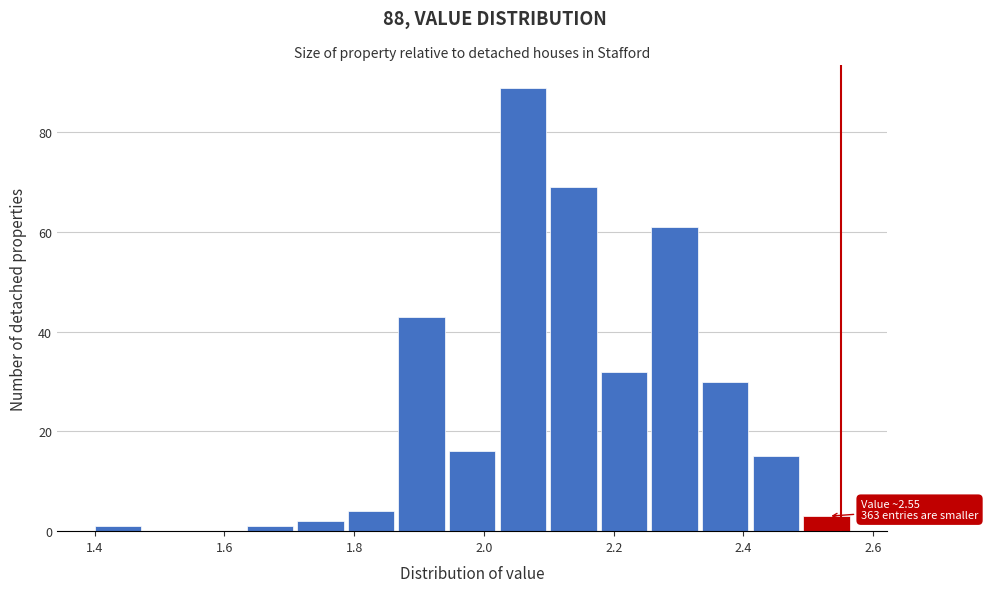

Around what value on the x-axis is the tallest bar? Give the approximate position of its centre, as read against the axis.

2.06